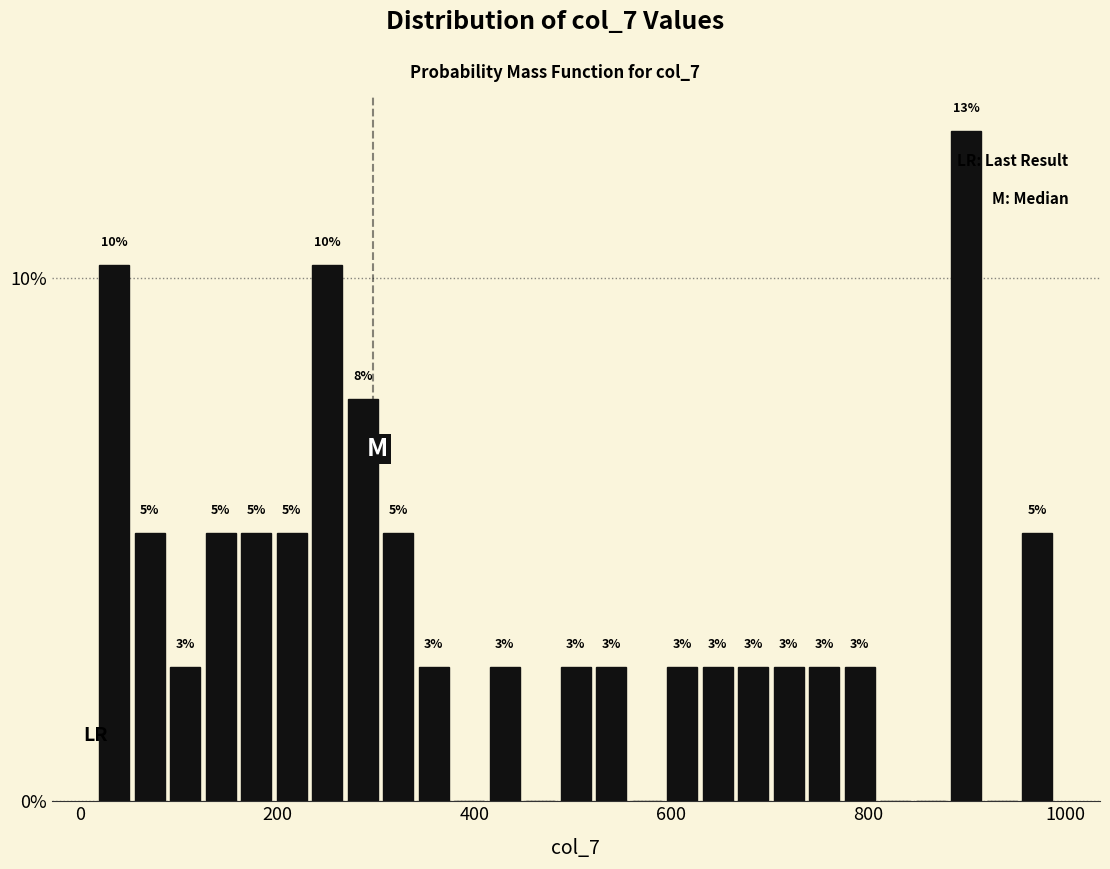

Read against the x-axis, roughly where is the centre of the tallest bar?

900